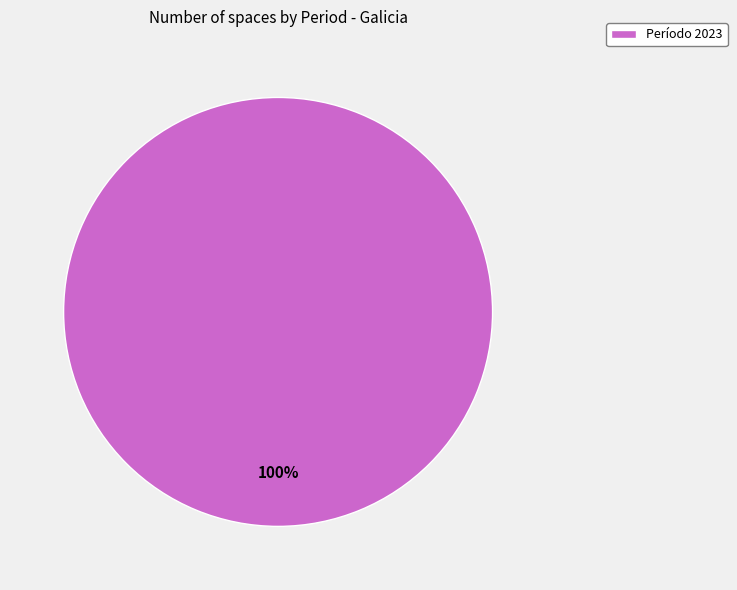

How many slices are in this pie chart?

1